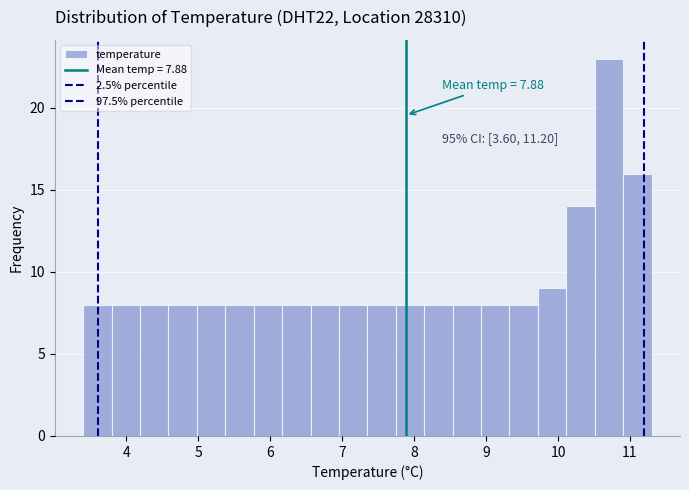

Around what value on the x-axis is the tallest bar? Give the approximate position of its centre, as read against the axis.

10.7